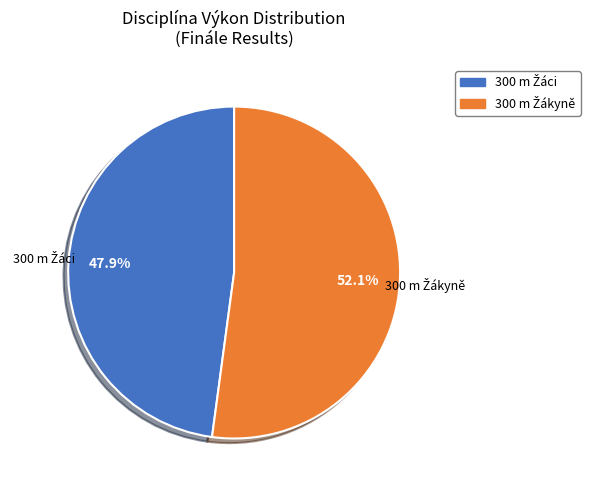

Does any single category account for the majority?

Yes